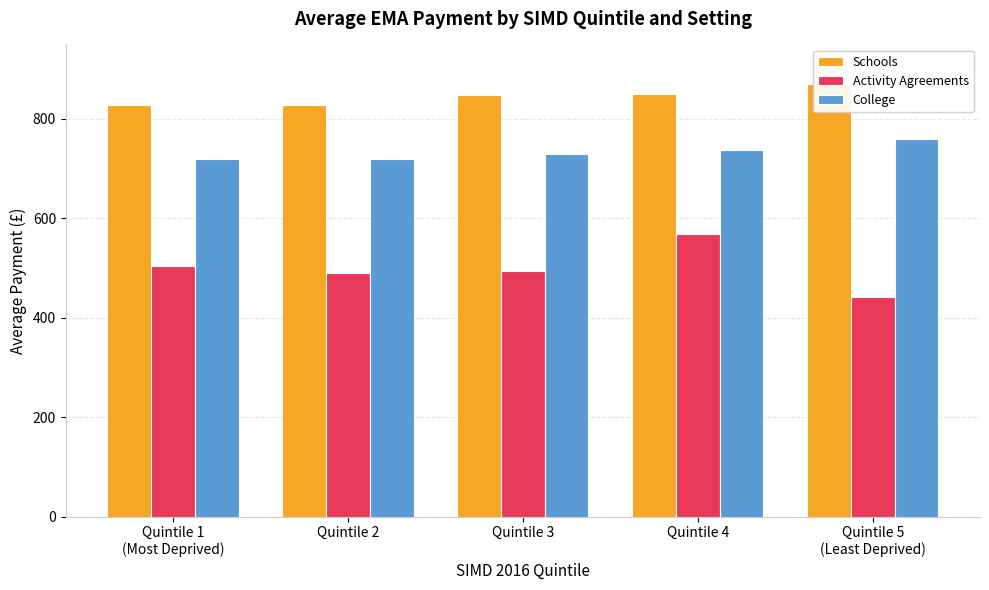

Count the number of categories in the chart.

5